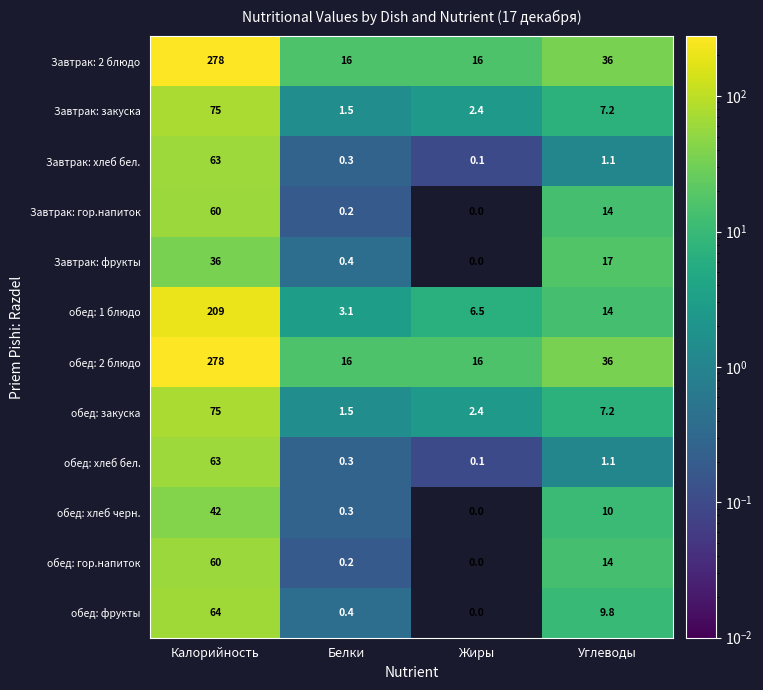

Is it true that Завтрак: хлеб бел. equals 63.0 at Калорийность?

True